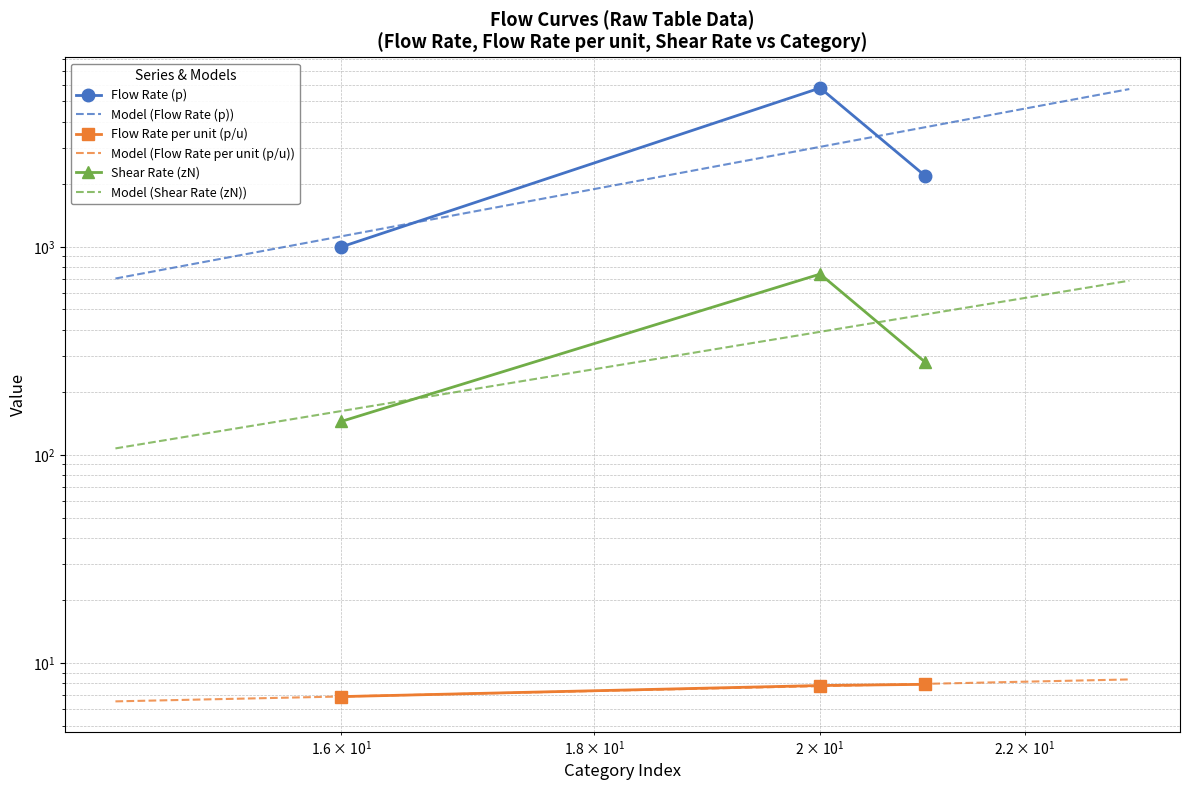

Which series changed the most between 16 and 20?

Flow Rate (p)